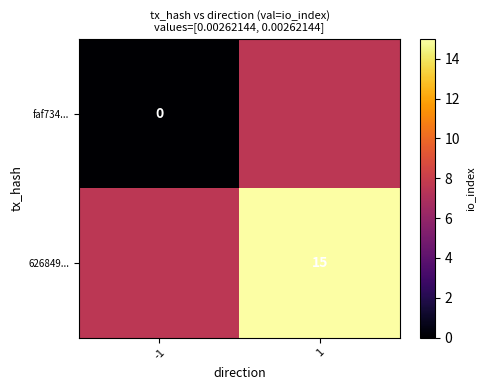

The 626849... series shows 22.9 at 1. True or false?

False